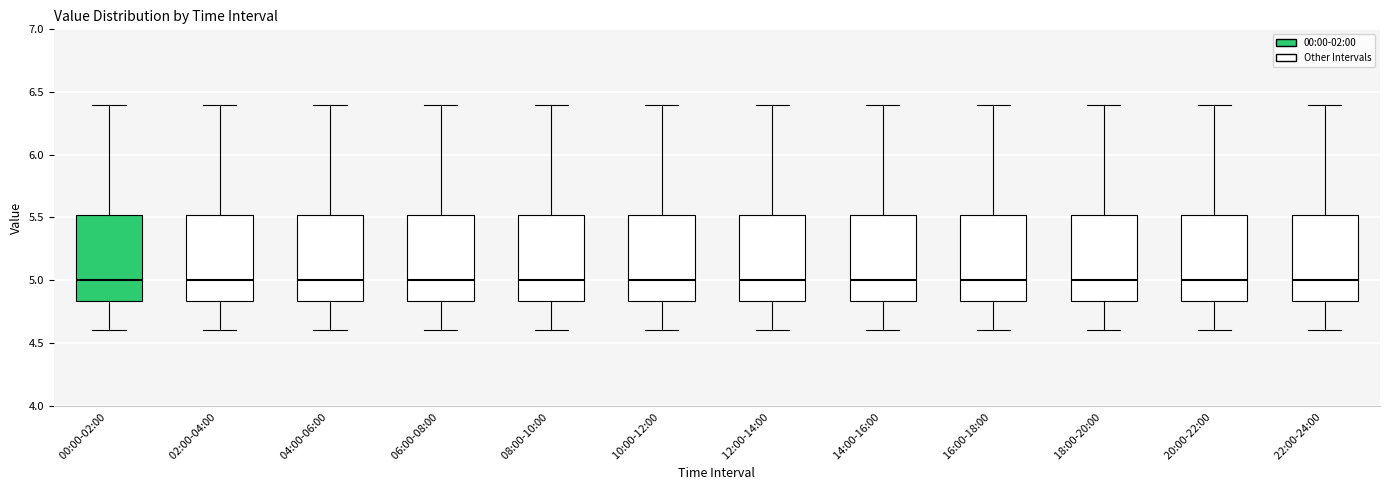

Reading left to right, read every box against the y-axis: the position of its median line, the range the box covers, and the ends of its whiskers. The values are not printed on the chart, so give them approximately, as read against the axis.

00:00-02:00: median 5.00, box 4.85 to 5.50, whiskers 4.60 to 6.40
02:00-04:00: median 5.00, box 4.85 to 5.50, whiskers 4.60 to 6.40
04:00-06:00: median 5.00, box 4.85 to 5.50, whiskers 4.60 to 6.40
06:00-08:00: median 5.00, box 4.85 to 5.50, whiskers 4.60 to 6.40
08:00-10:00: median 5.00, box 4.85 to 5.50, whiskers 4.60 to 6.40
10:00-12:00: median 5.00, box 4.85 to 5.50, whiskers 4.60 to 6.40
12:00-14:00: median 5.00, box 4.85 to 5.50, whiskers 4.60 to 6.40
14:00-16:00: median 5.00, box 4.85 to 5.50, whiskers 4.60 to 6.40
16:00-18:00: median 5.00, box 4.85 to 5.50, whiskers 4.60 to 6.40
18:00-20:00: median 5.00, box 4.85 to 5.50, whiskers 4.60 to 6.40
20:00-22:00: median 5.00, box 4.85 to 5.50, whiskers 4.60 to 6.40
22:00-24:00: median 5.00, box 4.85 to 5.50, whiskers 4.60 to 6.40